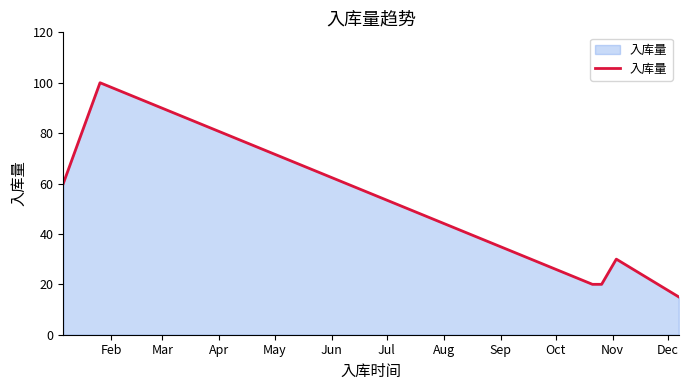

What is the maximum value shown in the chart?

100